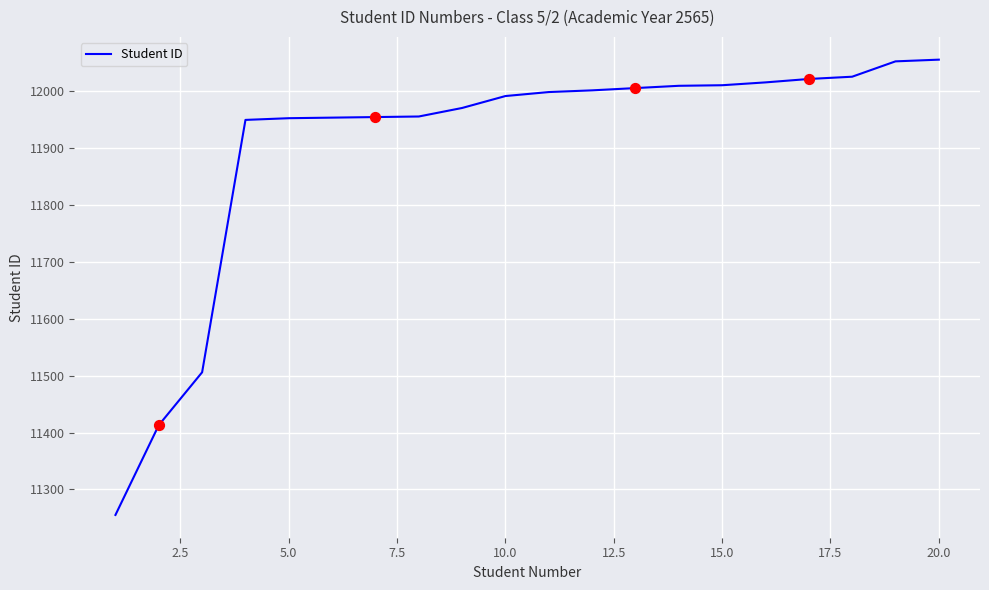

What is the minimum value shown in the chart?

11255